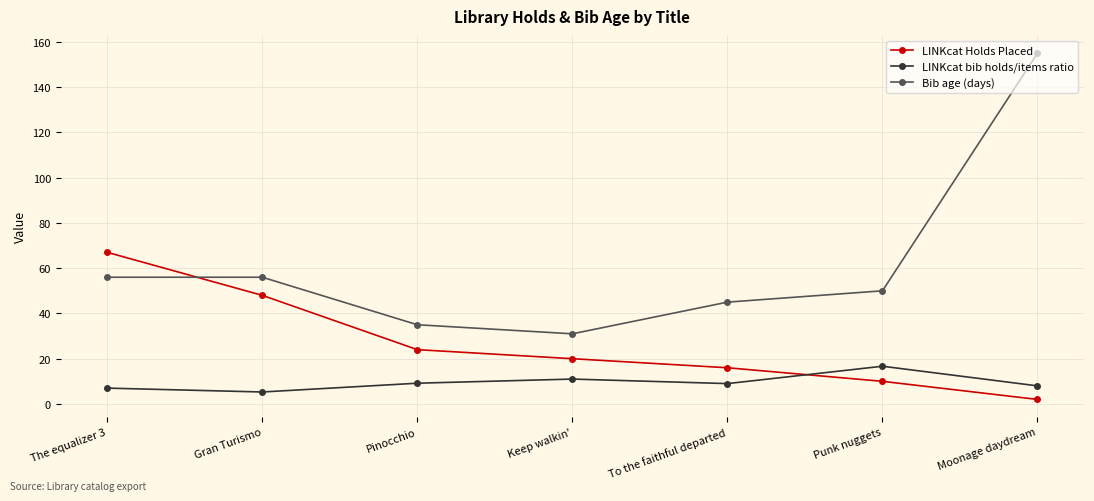

True or false: Bib age (days) has more than 2 points higher than both neighbors.

False